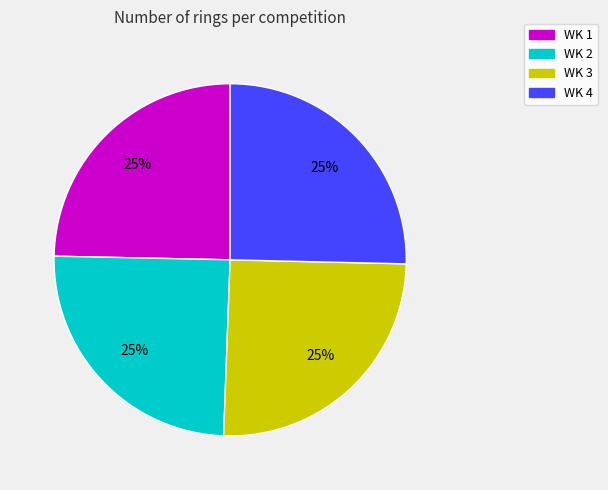

What percentage is the WK 2 slice, to the nearest percent?

25%